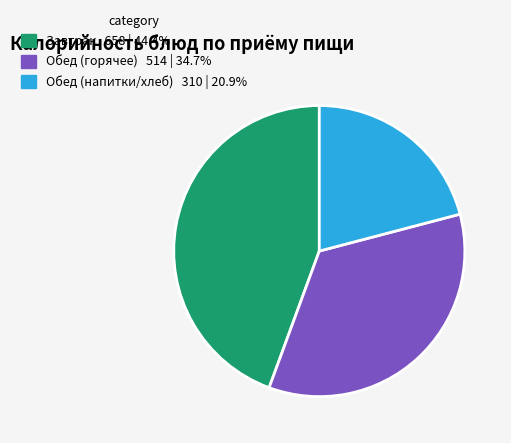

Does any single category account for the majority?

No